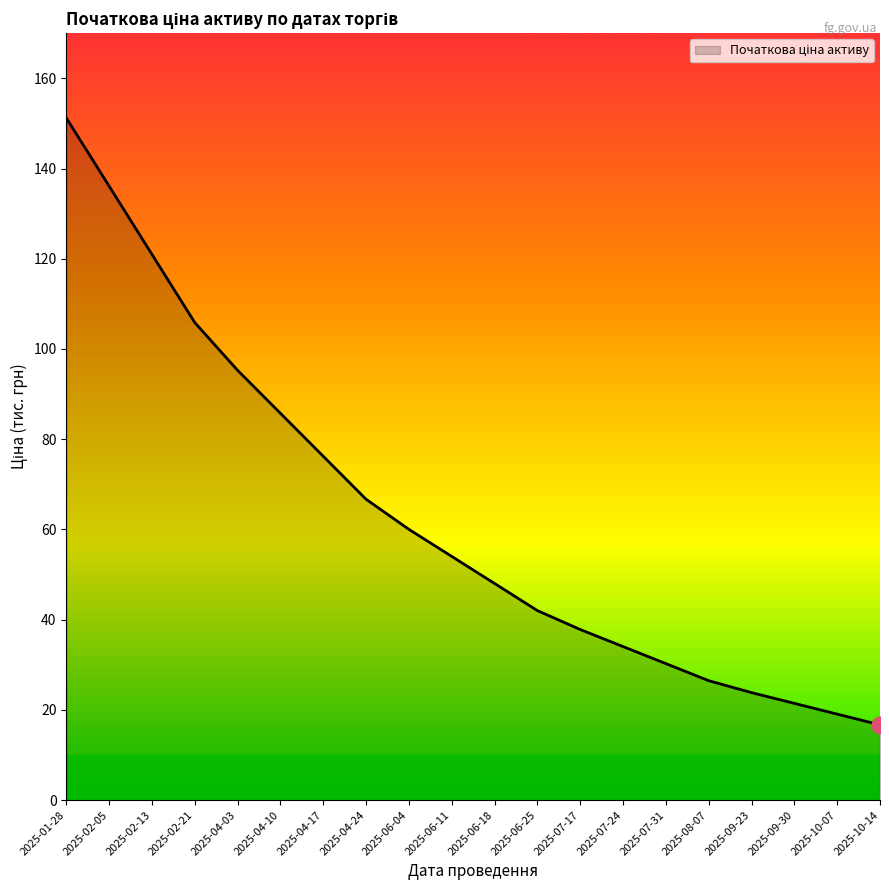

Which label corresponds to the largest value in the chart?

2025-01-28